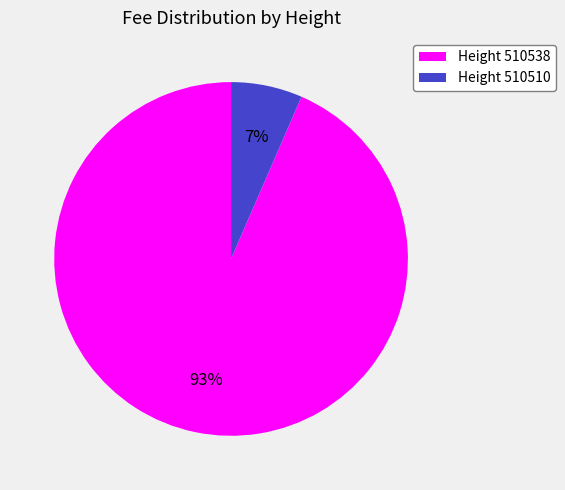

To the nearest percent, what is the average slice percentage?

50%